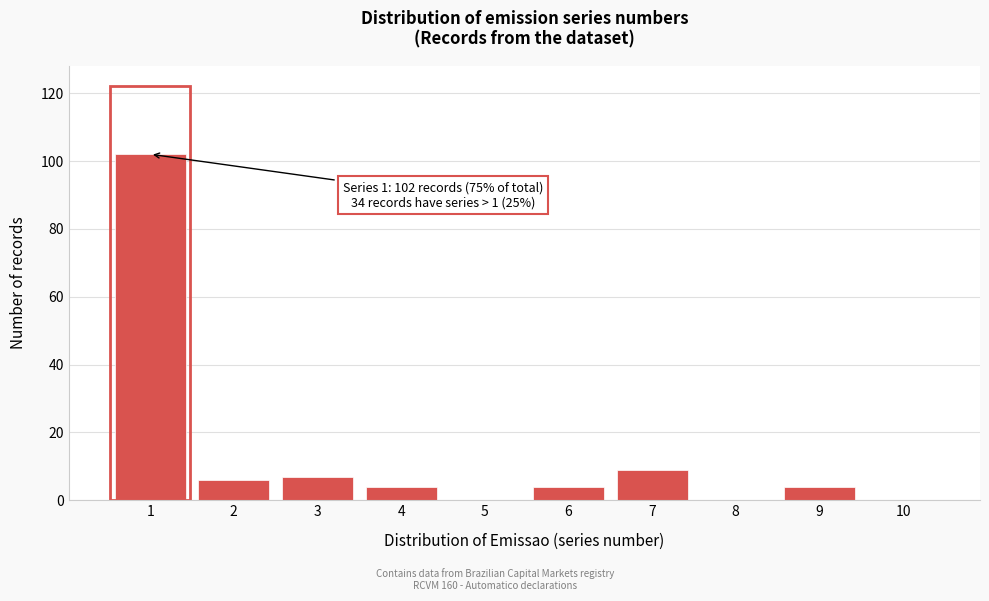

Reading left to right, transcribe all the data shown in this chart.

1=102	2=6	3=7	4=4	5=0	6=4	7=9	8=0	9=4	10=0